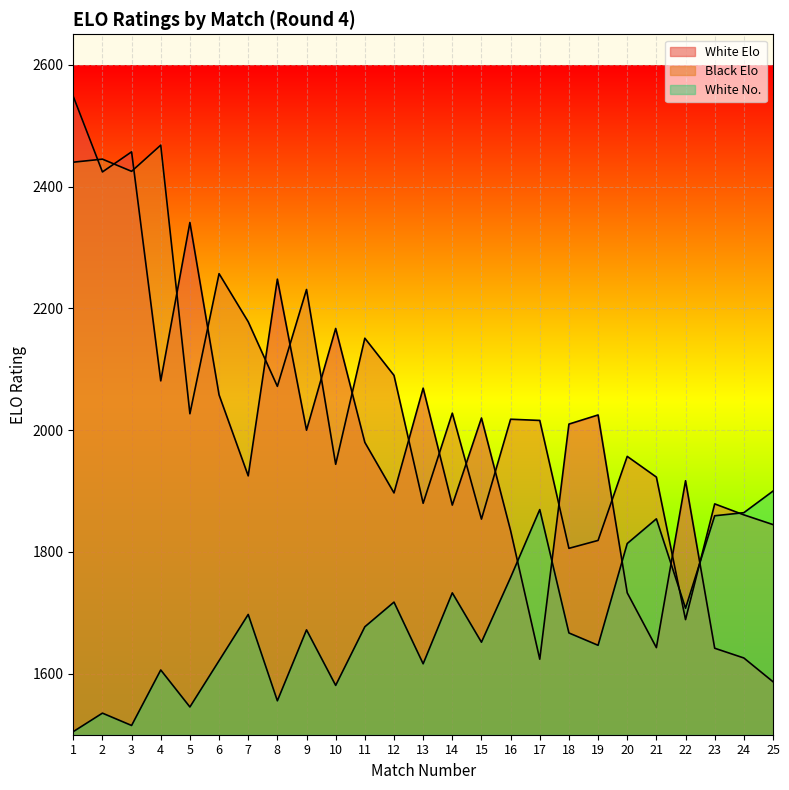

Does the chart display data point markers on the line(s)?

No